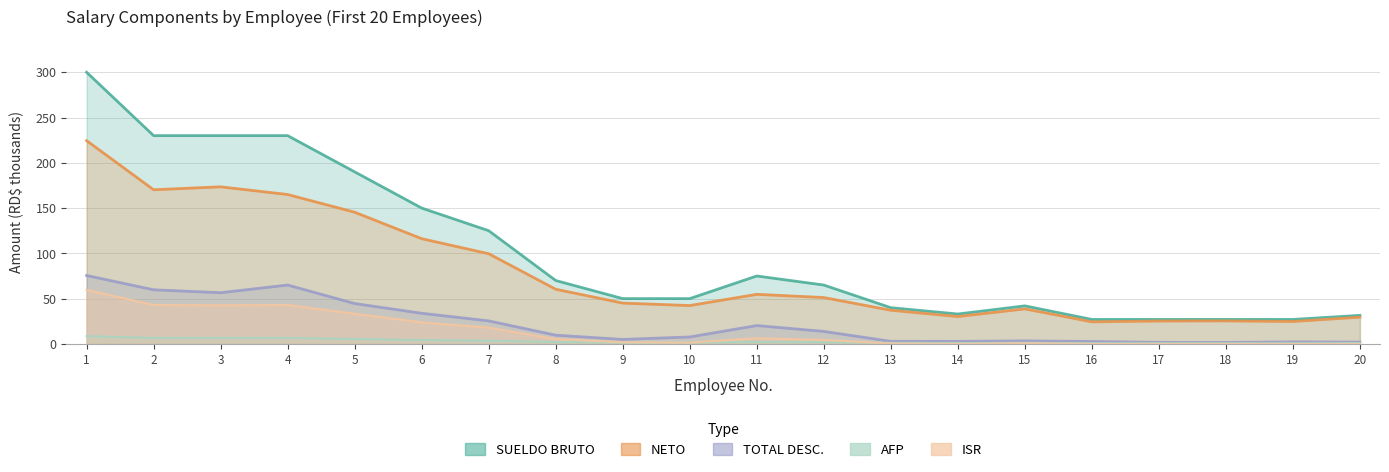

What is the highest value of the AFP series?

59.6